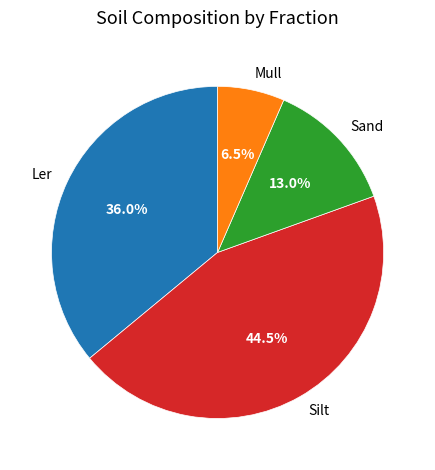

What percentage is NOT represented by Ler?

64.0%